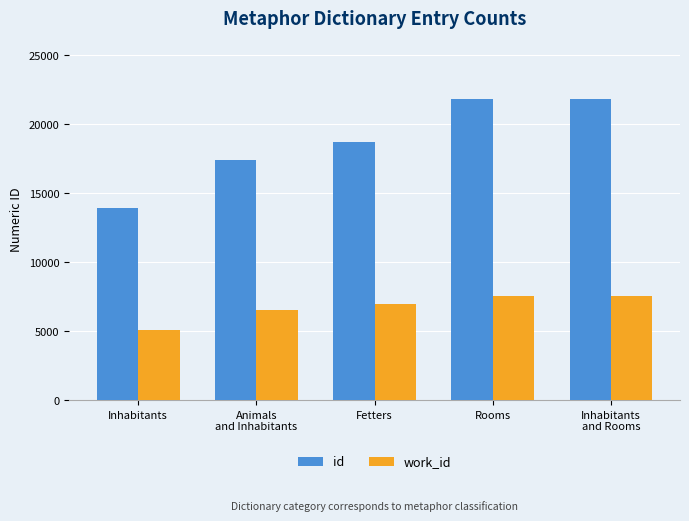

What position from the right is Fetters?

3